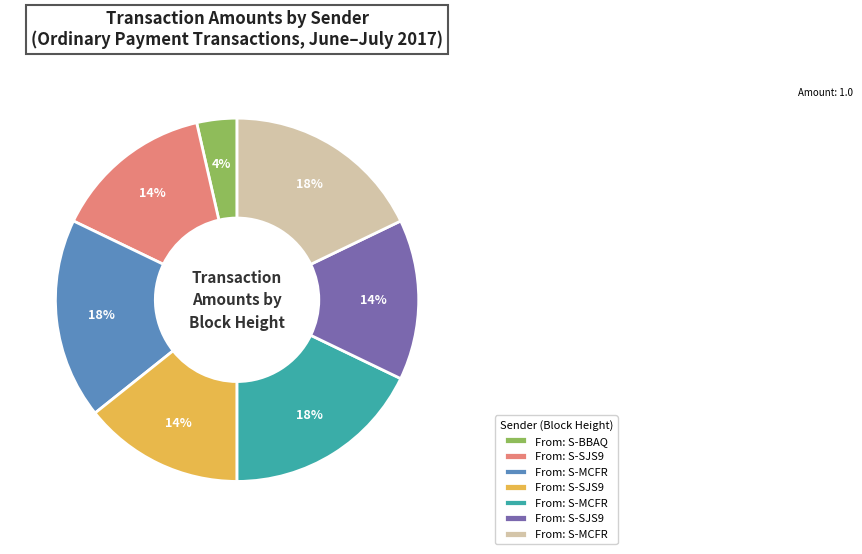

To the nearest percent, what is the average slice percentage?

14%